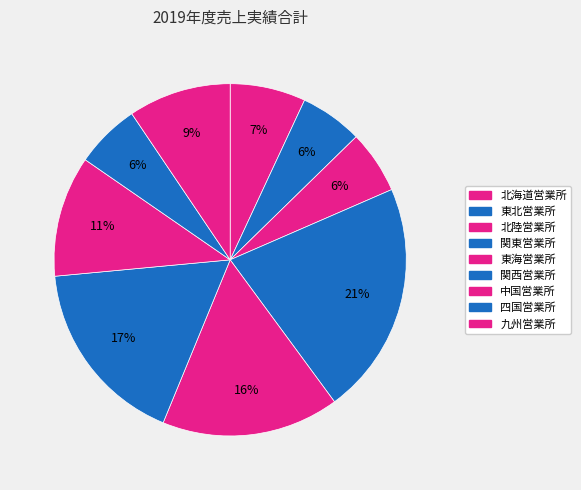

Rank the categories by value from lowest to highest.

東北営業所, 北陸営業所, 四国営業所, 北海道営業所, 九州営業所, 中国営業所, 東海営業所, 関西営業所, 関東営業所